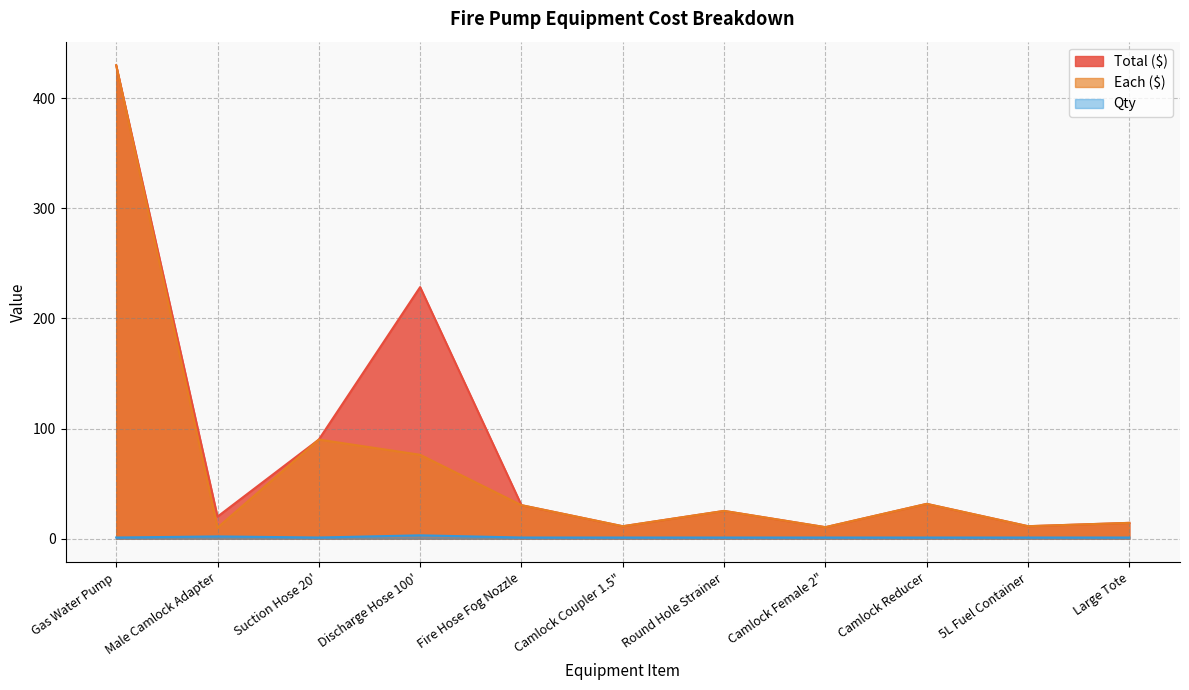

Reading right to left, transcribe all the data shown in this chart.

Total ($): 14.3	11.3	31.6	10.4	25.2	11.2	30.4	228.5	90.0	20.0	430.0
Each ($): 14.3	11.3	31.6	10.4	25.2	11.2	30.4	76.2	90.0	10.0	430.0
Qty: 1.0	1.0	1.0	1.0	1.0	1.0	1.0	3.0	1.0	2.0	1.0